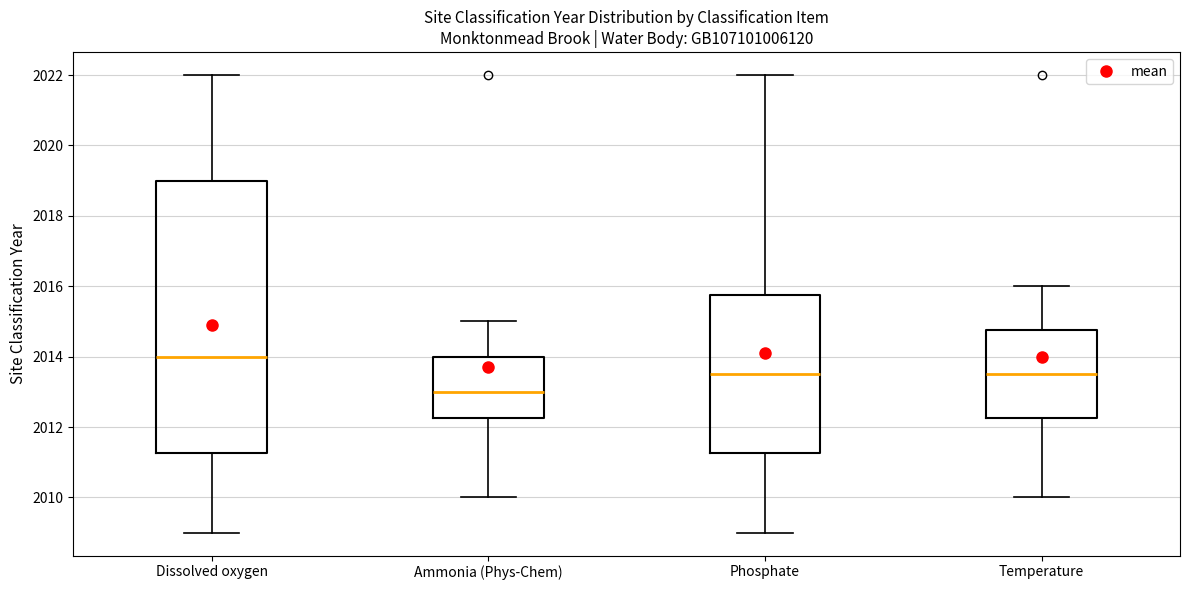

Where does the lower whisker of the box for Temperature end on the y-axis? The values are not printed on the chart, so give them approximately, as read against the axis.

2010.0